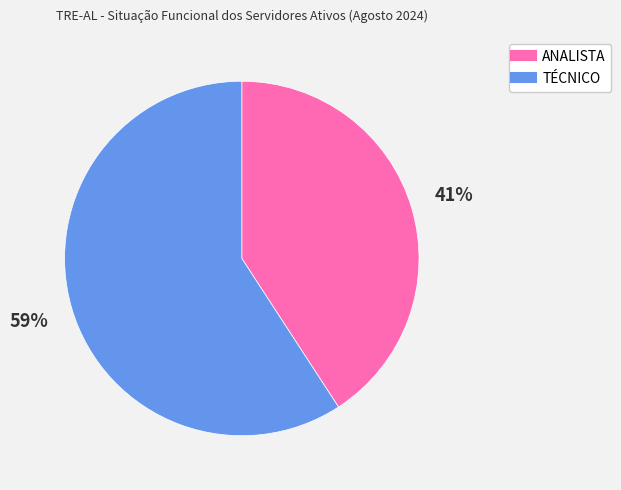

Is the sum of ANALISTA and TÉCNICO greater than half?

Yes